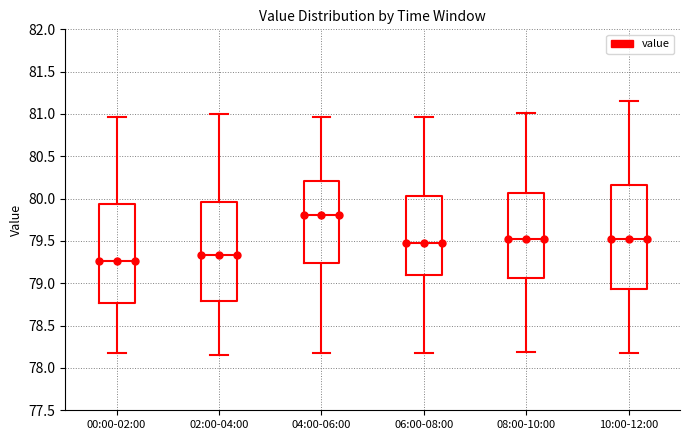

Reading left to right, read every box against the y-axis: the position of its median line, the range the box covers, and the ends of its whiskers. The values are not printed on the chart, so give them approximately, as read against the axis.

00:00-02:00: median 79.25, box 78.75 to 79.95, whiskers 78.20 to 80.95
02:00-04:00: median 79.35, box 78.80 to 79.95, whiskers 78.15 to 81.00
04:00-06:00: median 79.80, box 79.25 to 80.20, whiskers 78.20 to 80.95
06:00-08:00: median 79.50, box 79.10 to 80.05, whiskers 78.20 to 80.95
08:00-10:00: median 79.55, box 79.05 to 80.05, whiskers 78.20 to 81.00
10:00-12:00: median 79.55, box 78.95 to 80.15, whiskers 78.20 to 81.15